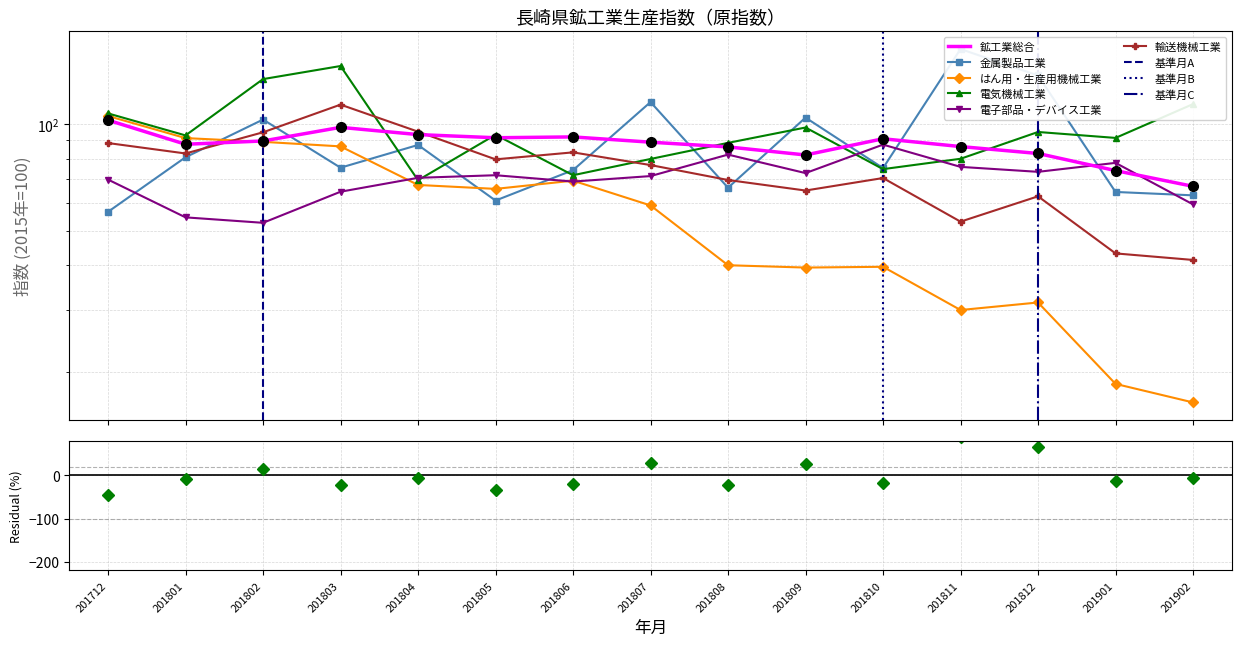

Which series has the largest total across all categories?

電気機械工業